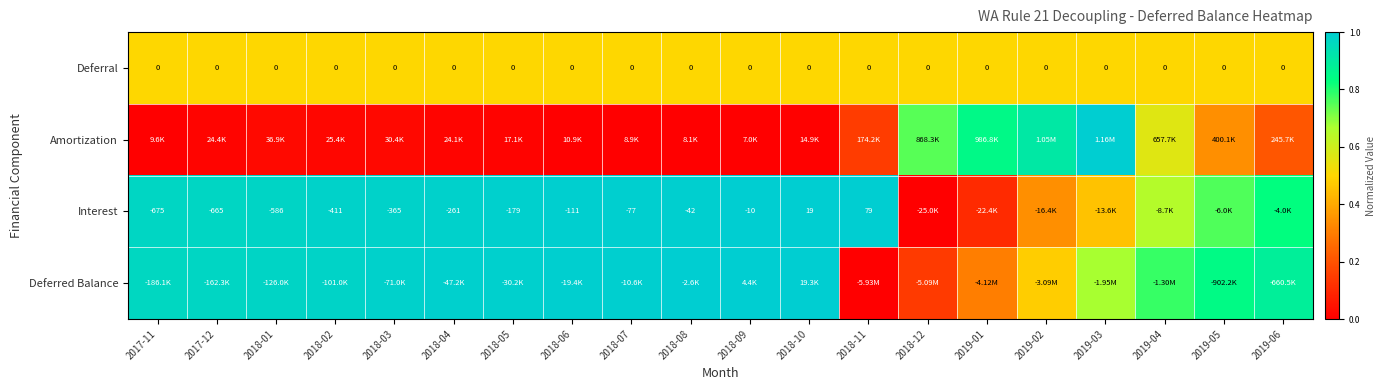

The value of Interest at 2019-04 is 0.4. True or false?

False